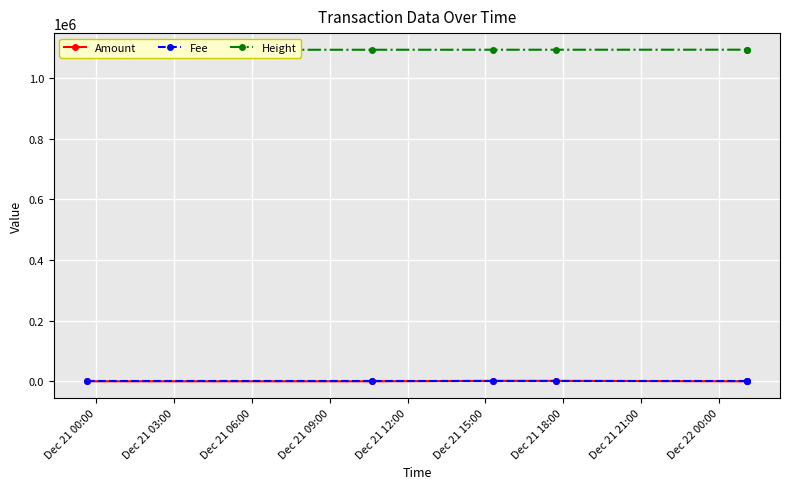

Reading left to right, list all the values displayed in this chart.

Amount: 0.0	0.0	1424.6	1424.6	11.0	0.0
Fee: 0.0	0.0	0.0	0.0	0.0	0.0
Height: 1093300.0	1093463.0	1093531.0	1093568.0	1093681.0	1093681.0